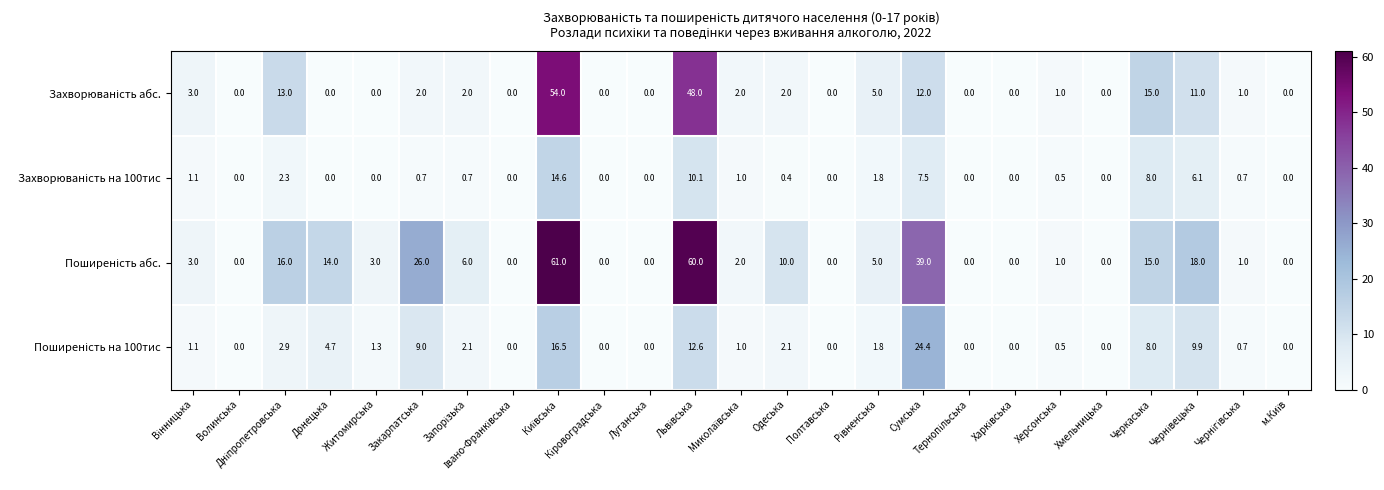

What is the difference between the highest and lowest values at Донецька?

14.0